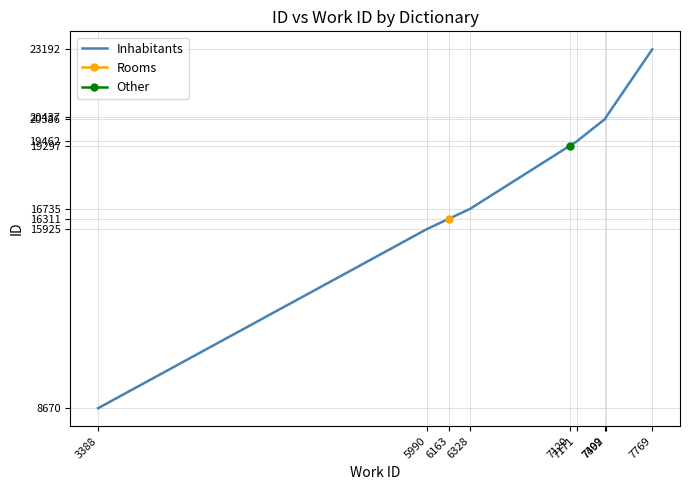

What is the difference between the maximum and minimum values?

14522